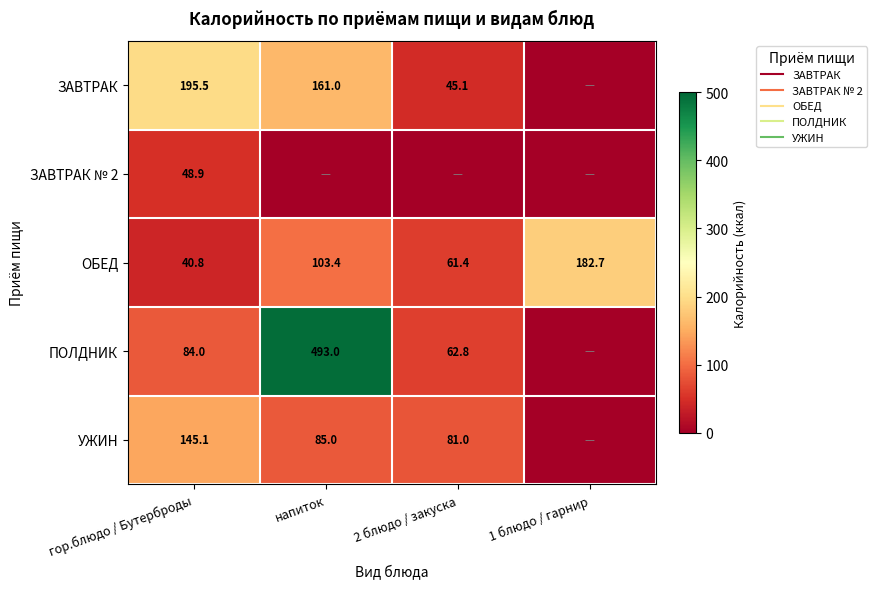

True or false: УЖИН has a value of 85.0 at напиток.

True